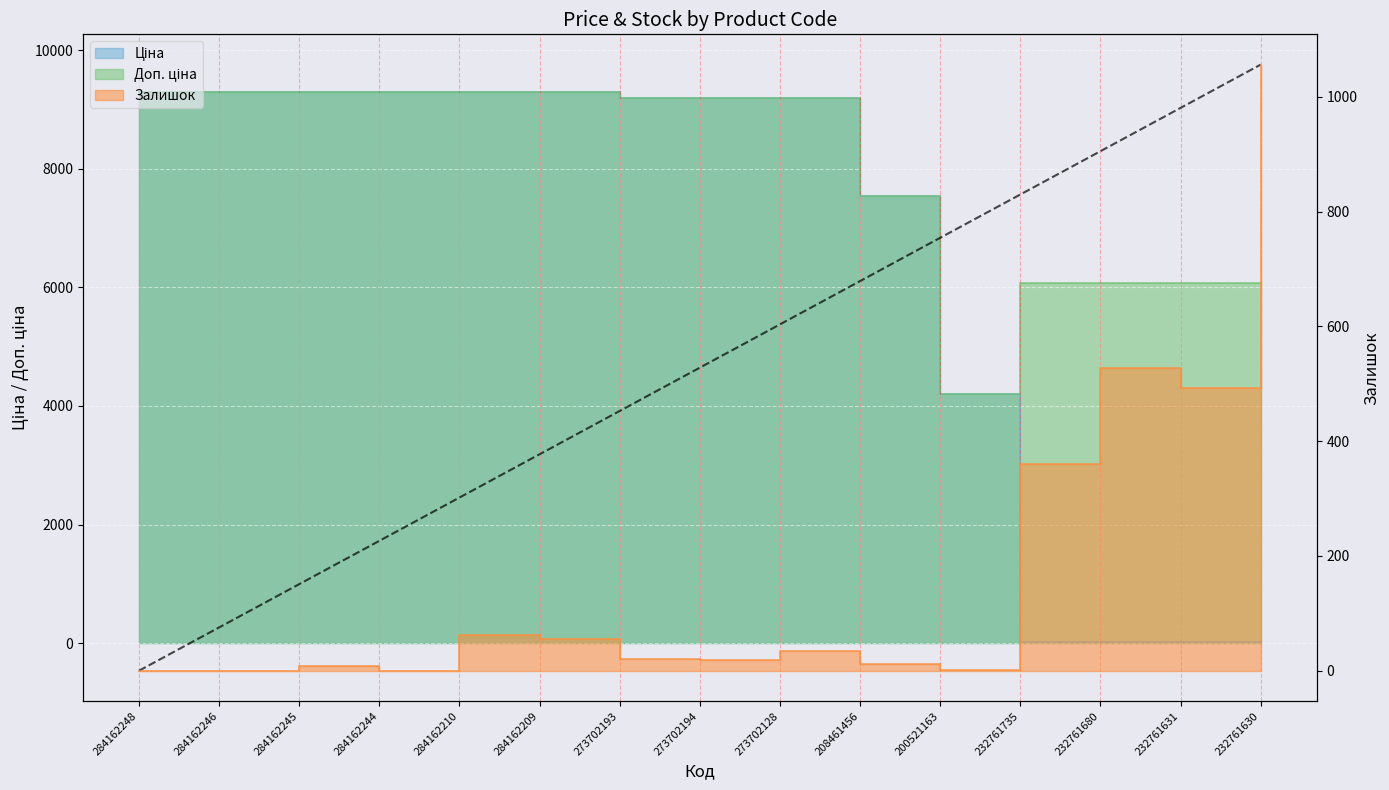

Is the value of Ціна at 284162246 greater than the value of Доп. ціна at 232761680?

Yes